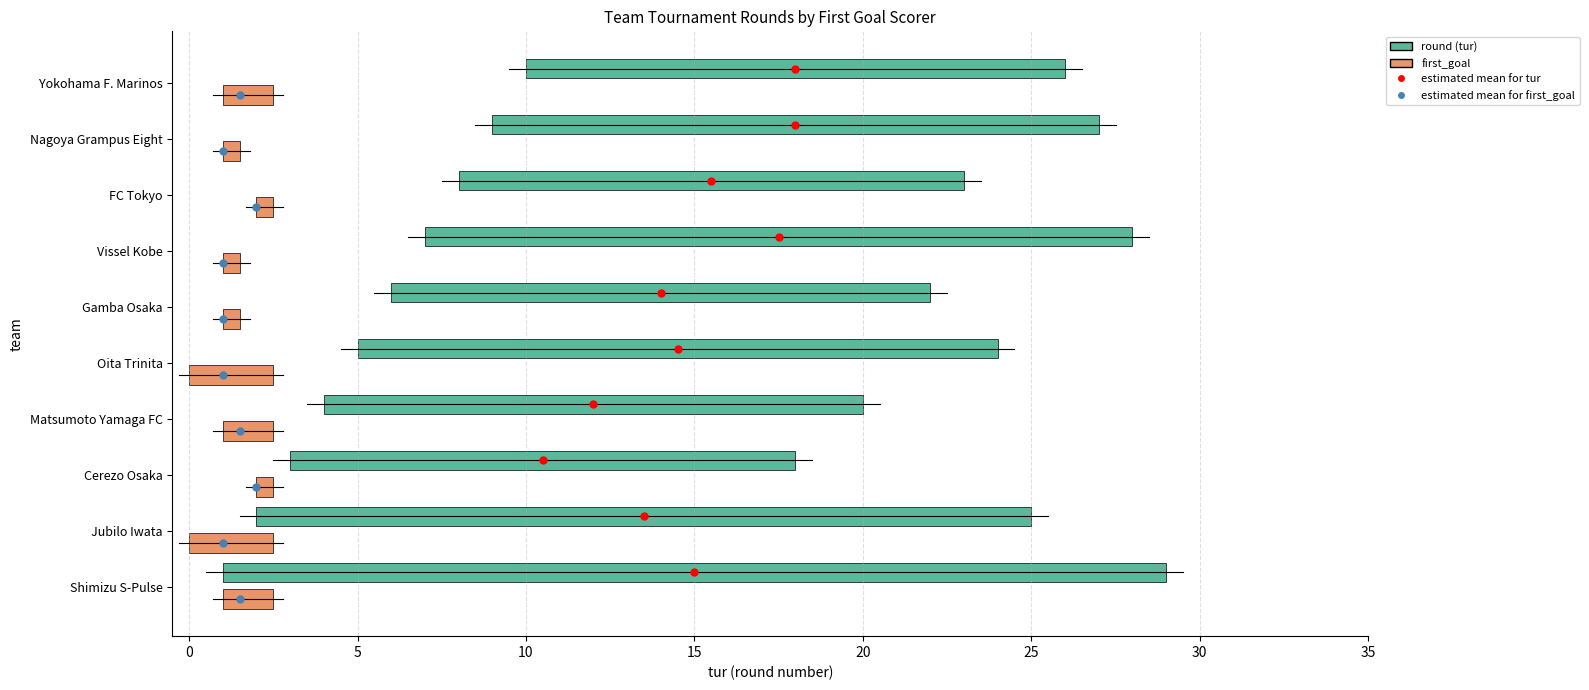

How many lines are shown in the chart?

3